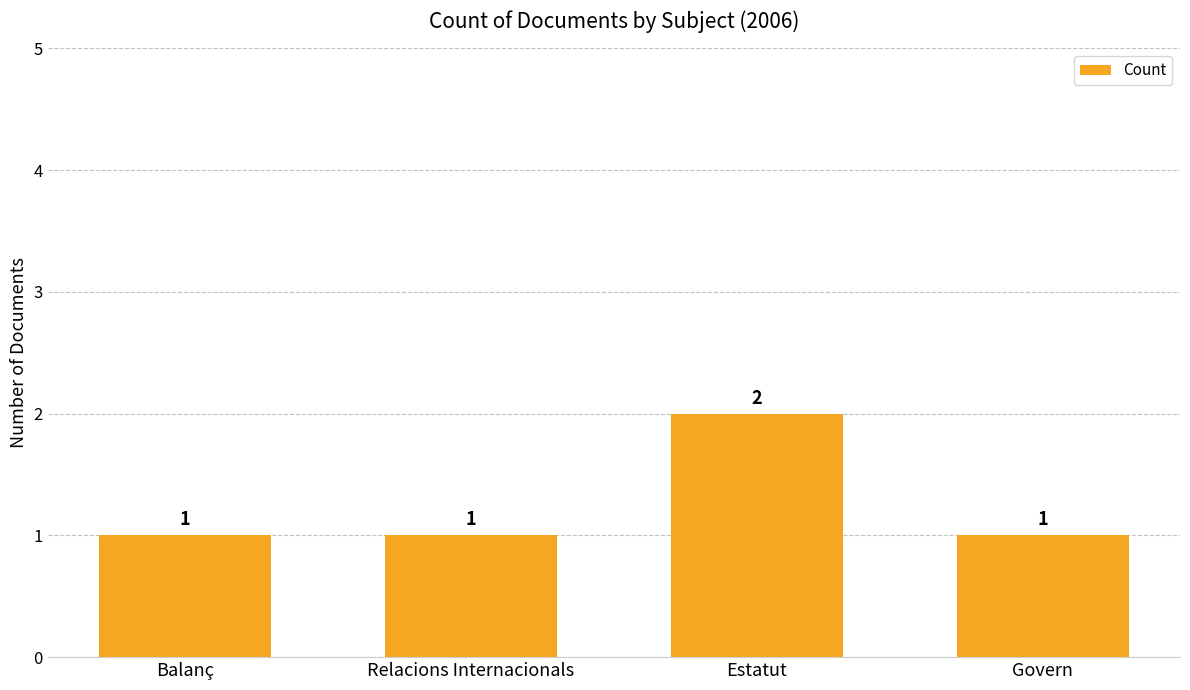

True or false: the data shows 1 at Relacions Internacionals.

True